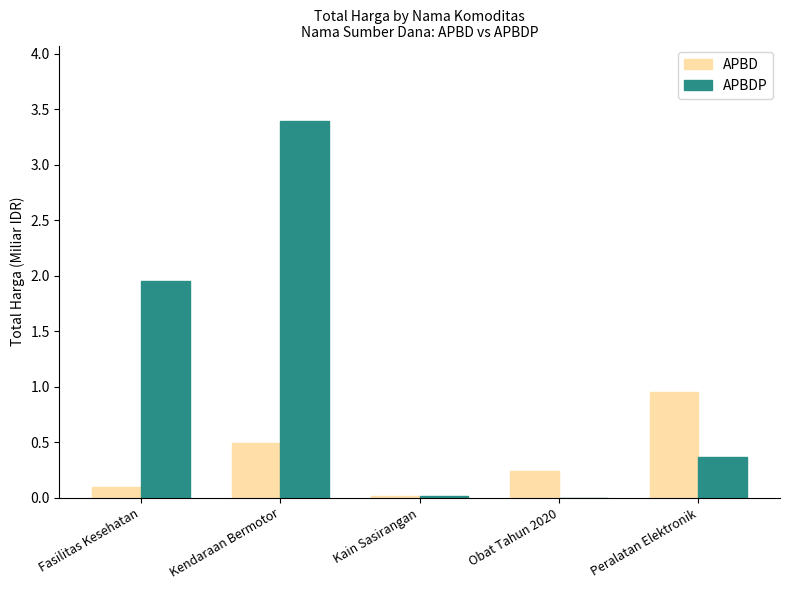

Between Fasilitas Kesehatan and Kain Sasirangan, which series saw the biggest shift?

APBDP